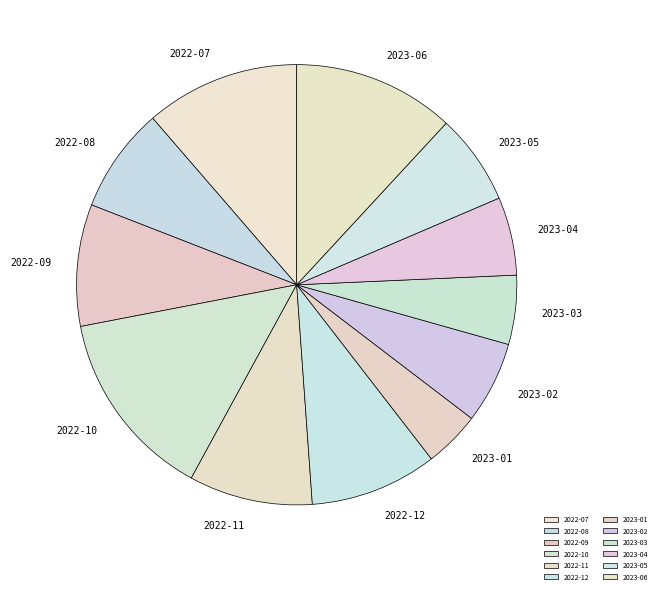

How many slices are in this pie chart?

12